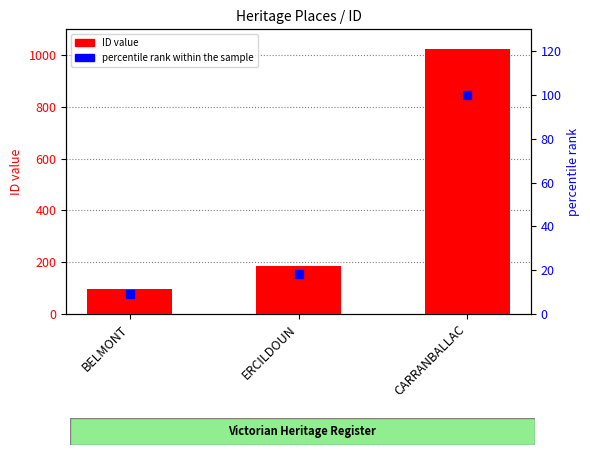

What is the total value across all series at ERCILDOUN?

202.0